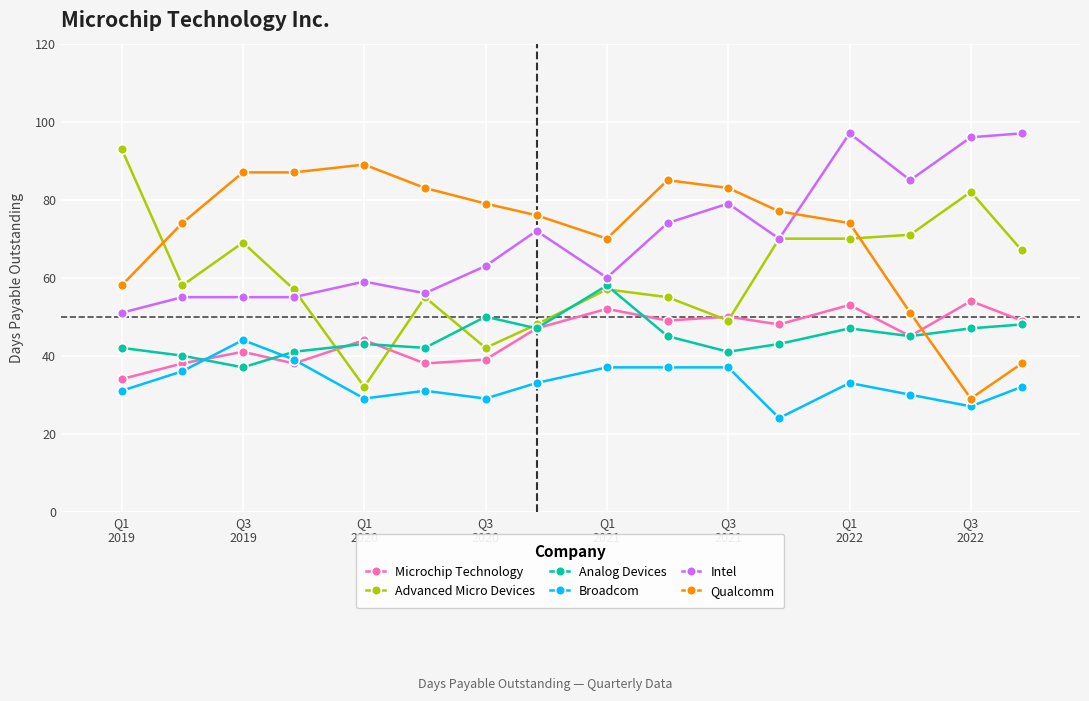

In Analog Devices, how many points are lower than both neighbors (excluding endpoints)?

5